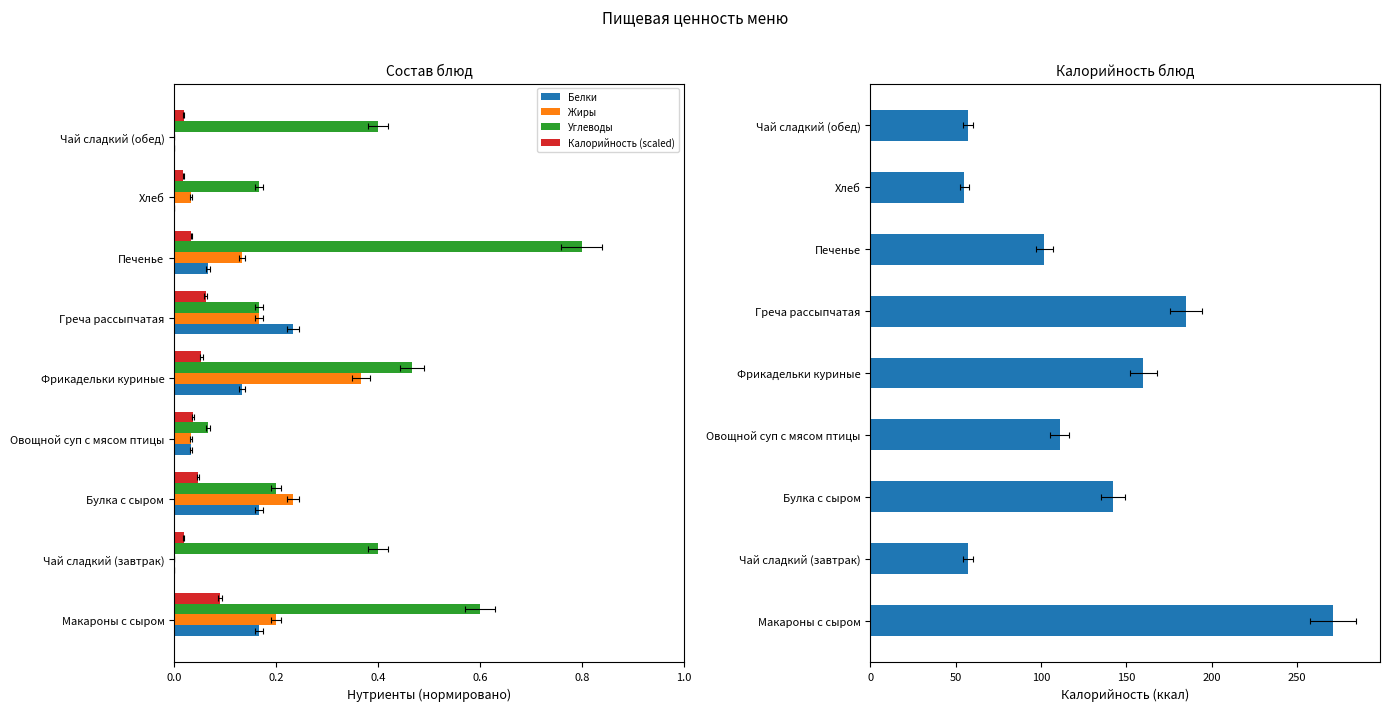

The value of Калорийность at Макароны с сыром is 271.0. True or false?

True